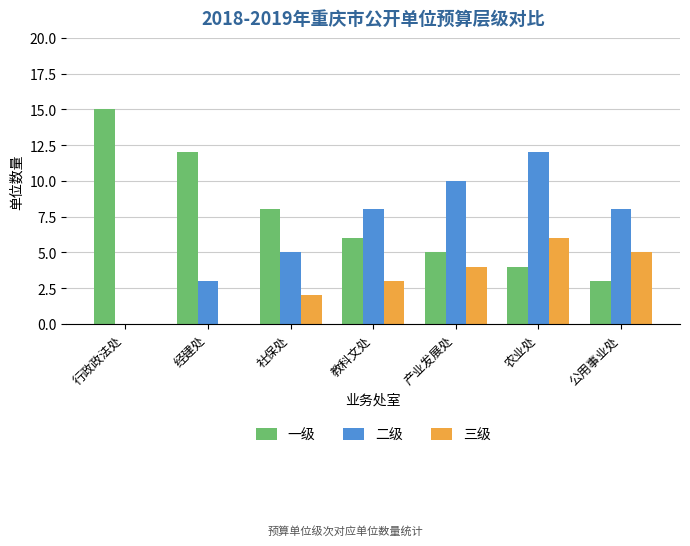

At which category does the chart reach its peak across all series?

行政政法处